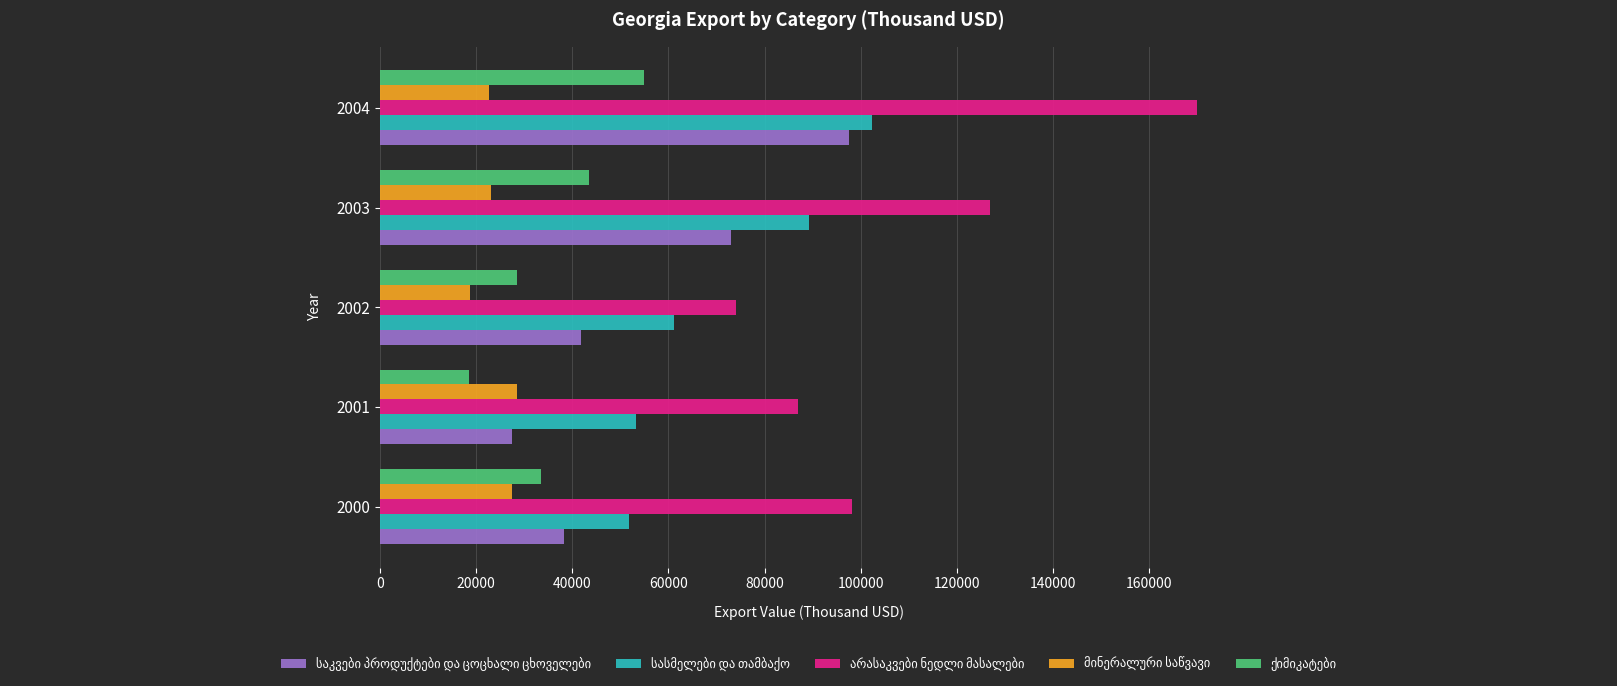

What is the difference between the highest and lowest values at 2003?

103676.6